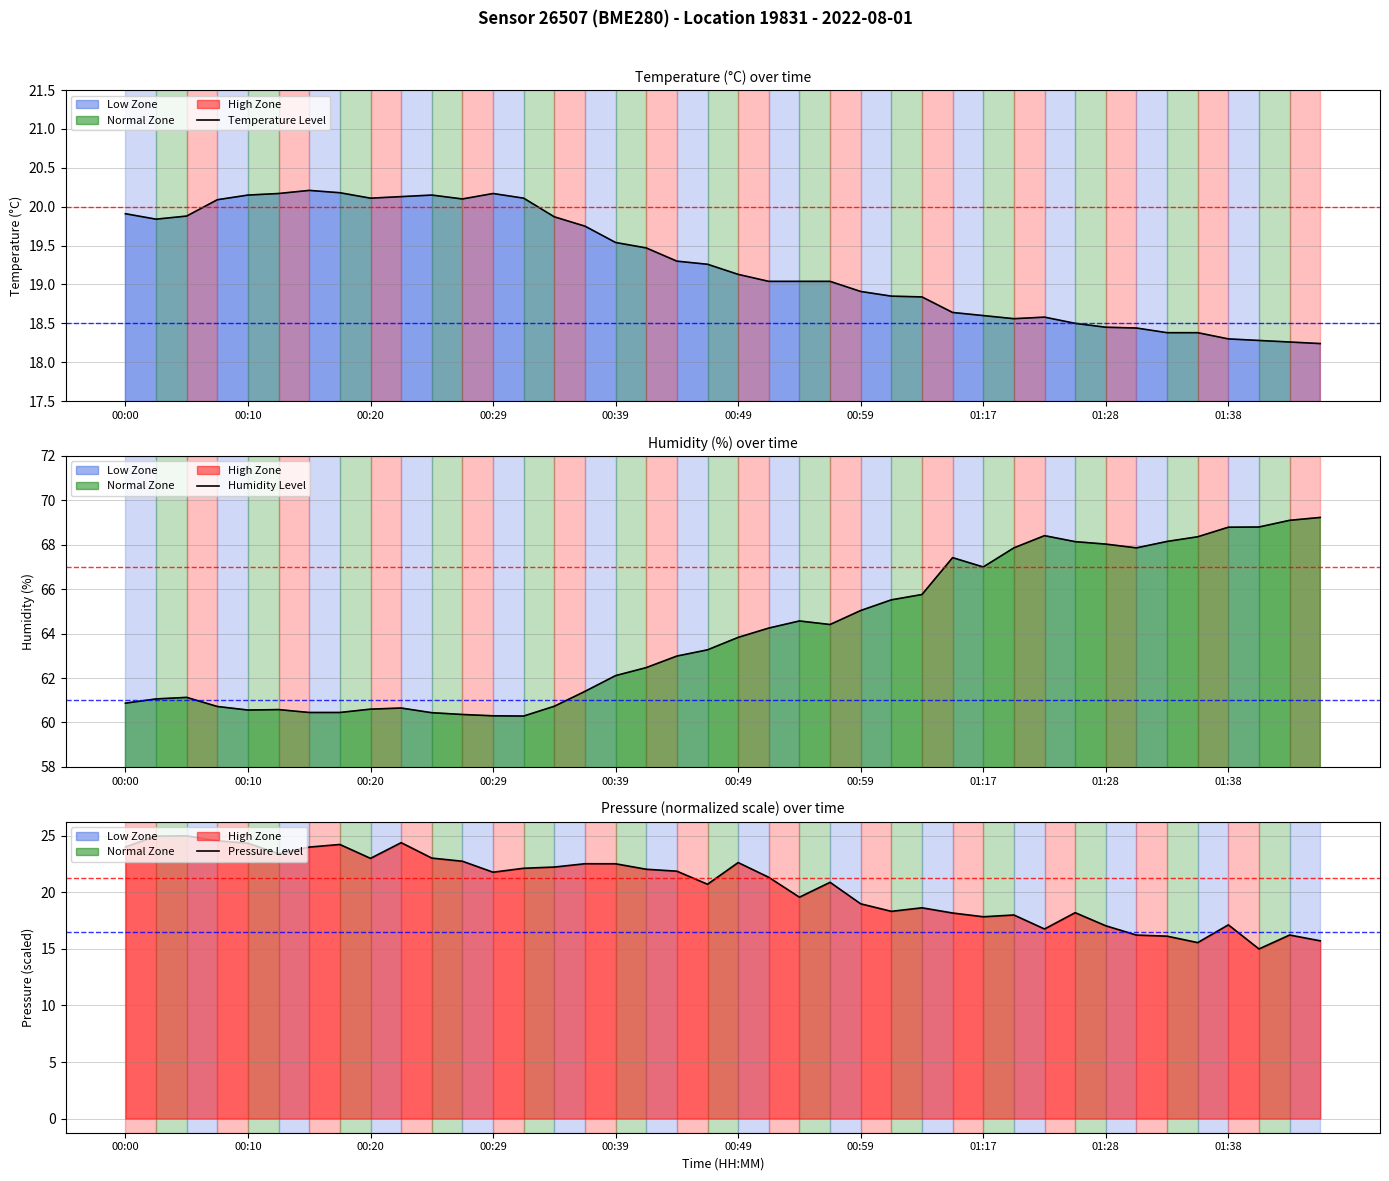

How many values in the humidity series are below 63?

19